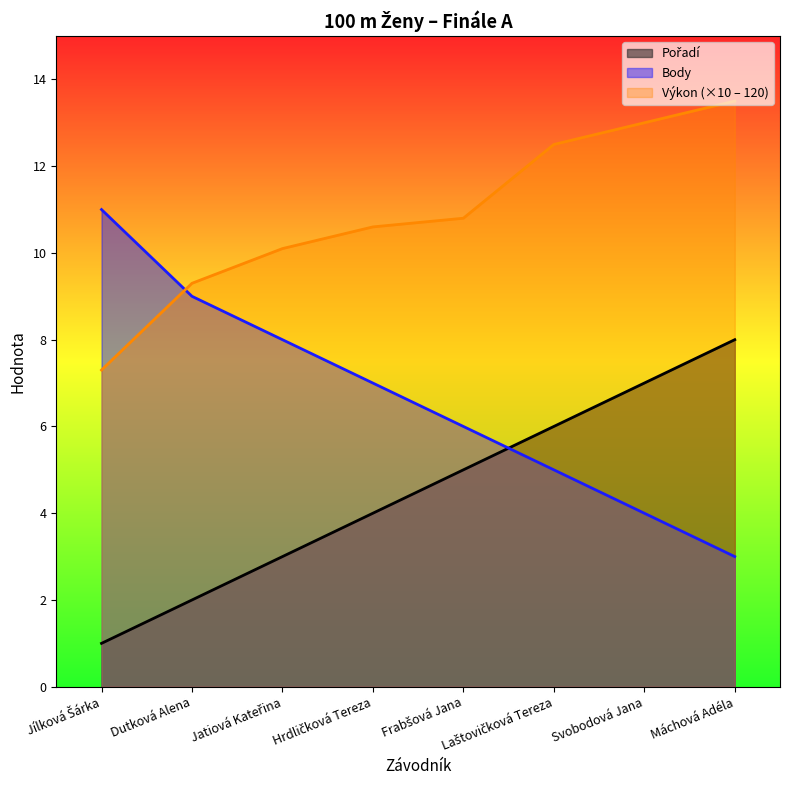

Rank the series by their maximum value, from lowest to highest.

Pořadí, Body, Výkon